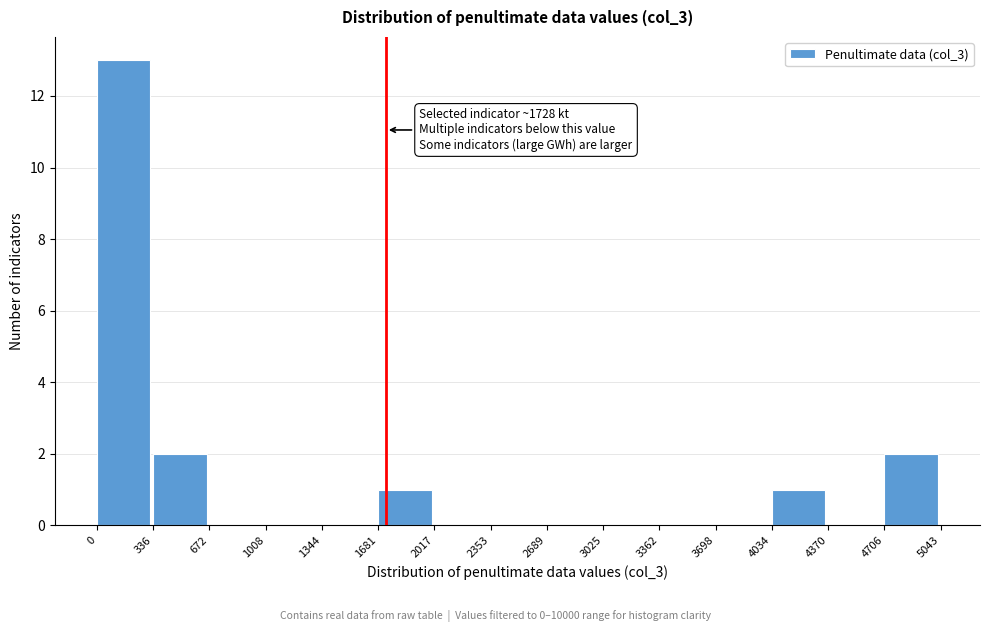

Which range on the x-axis has the tallest bar?

0 to 336